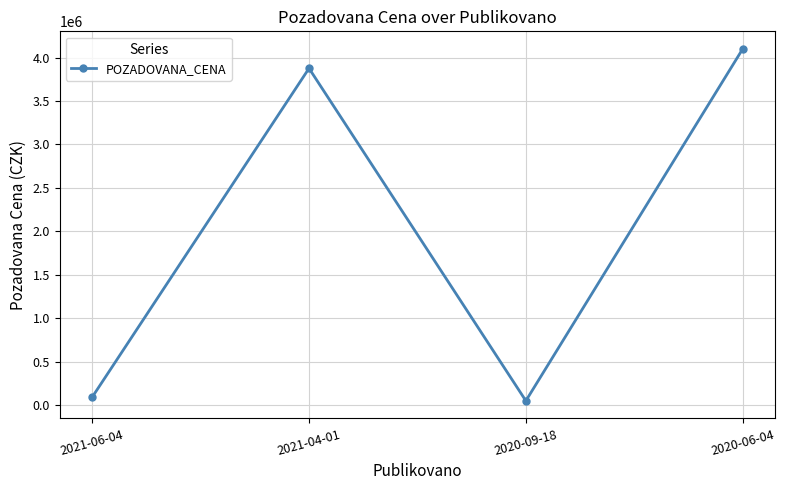

Reading right to left, what are all the values shown in this chart?

2020-06-04=4100000	2020-09-18=48750	2021-04-01=3876670	2021-06-04=90860